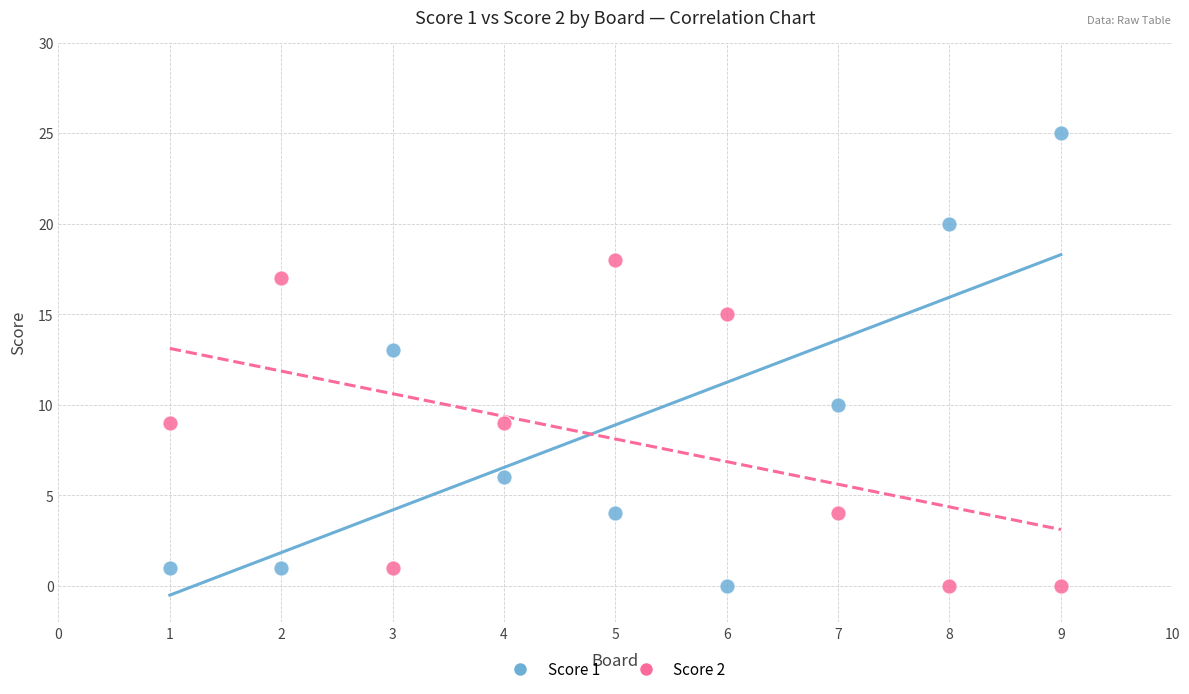

Which series has the widest spread of Y values?

Score 1